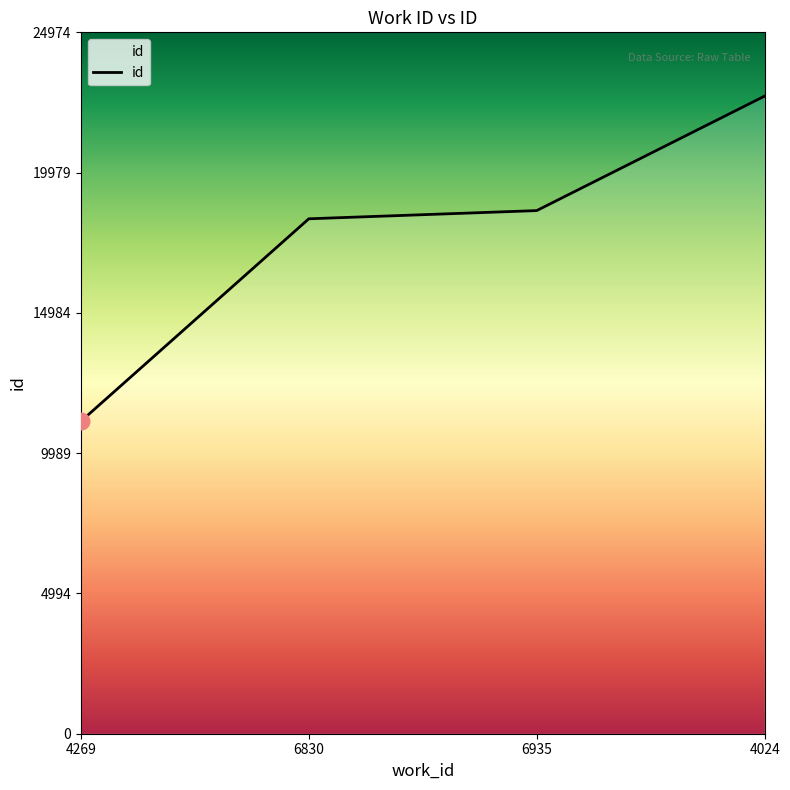

True or false: the data has more than 2 interior local peaks.

False